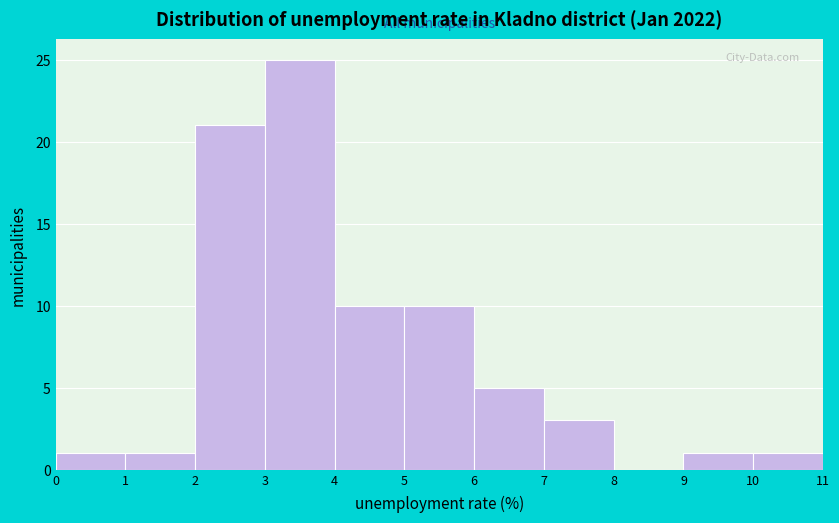

Which range on the x-axis has the tallest bar?

3 to 4